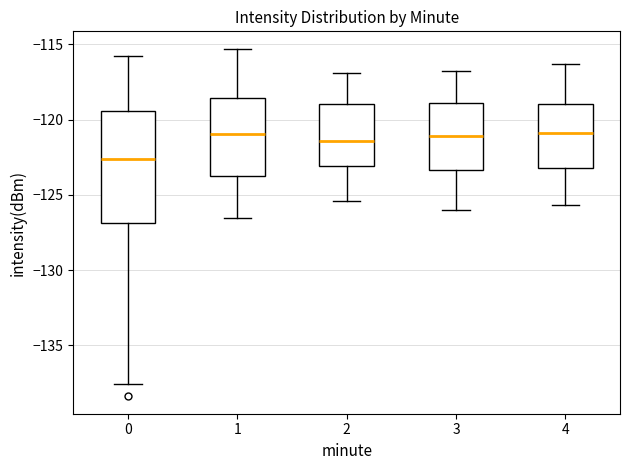

Reading left to right, transcribe this box plot: for each box, give where its median line is, the range the box spans, and where its two whiskers end, as read against the y-axis. The values are not printed on the chart, so give them approximately, as read against the axis.

0: median -122.5, box -127.0 to -119.5, whiskers -137.5 to -116.0
1: median -121.0, box -124.0 to -118.5, whiskers -126.5 to -115.5
2: median -121.5, box -123.0 to -119.0, whiskers -125.5 to -117.0
3: median -121.0, box -123.5 to -119.0, whiskers -126.0 to -117.0
4: median -121.0, box -123.0 to -119.0, whiskers -125.5 to -116.5